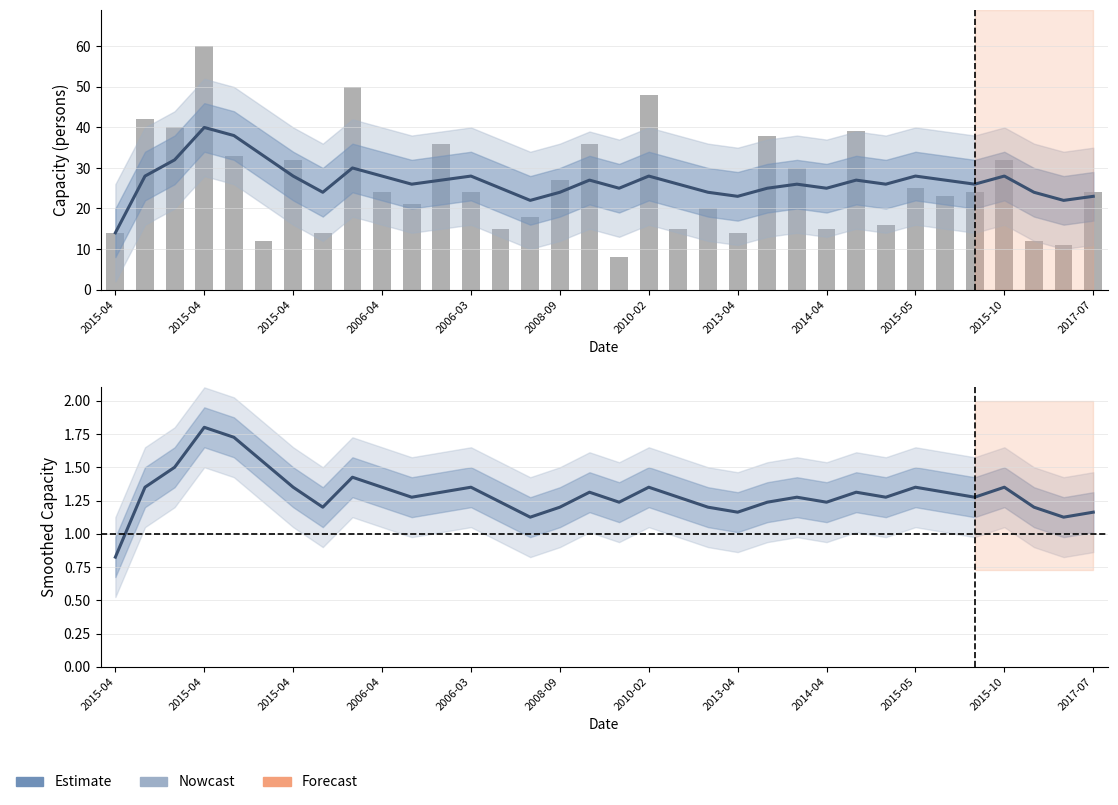

What is the spread (max minus min) of values at 31?

10.8